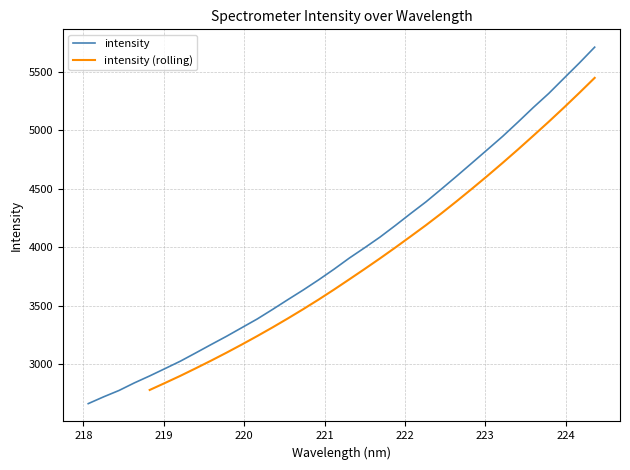

Which category has the highest value across all series?

224.3616